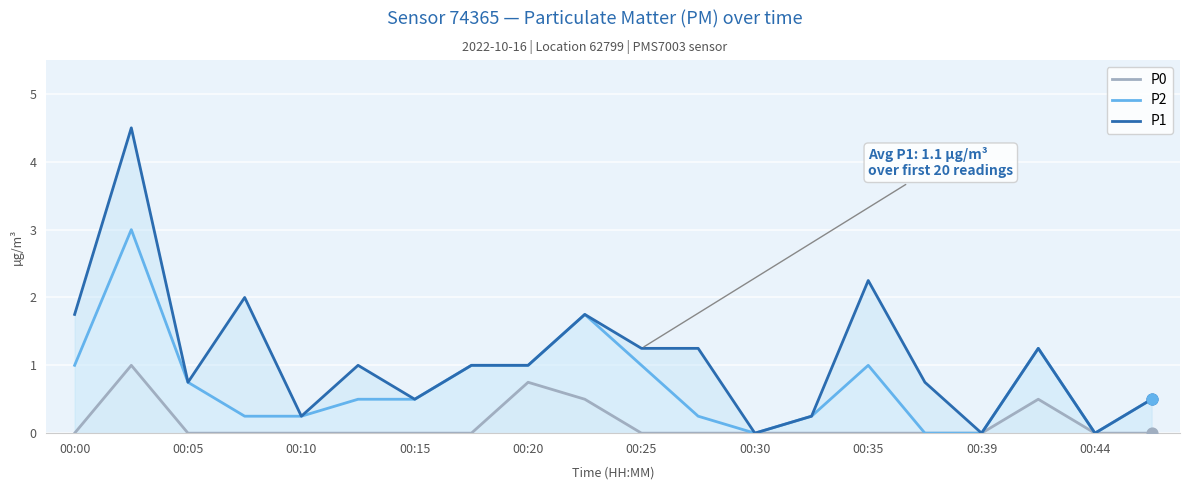

At how many categories does at least one series exceed 2?

2